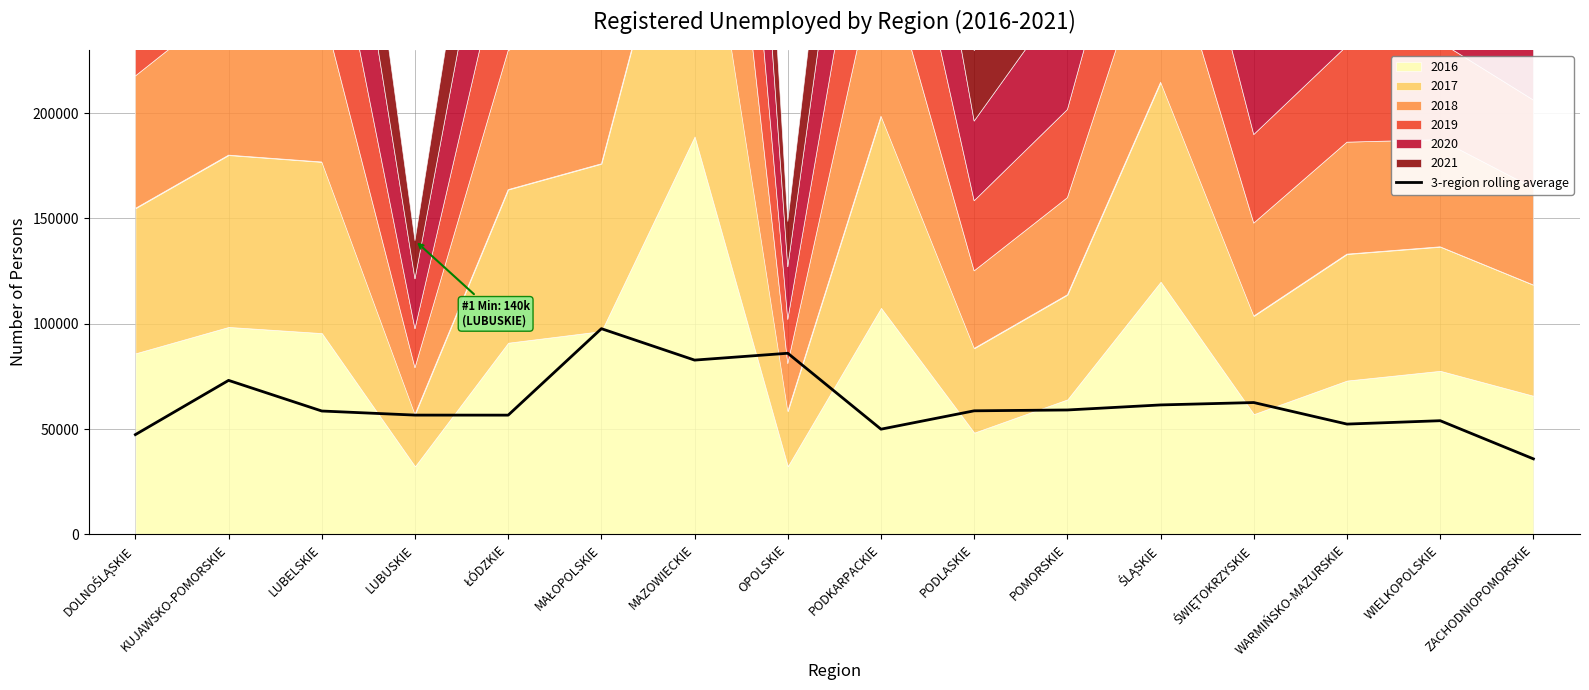

Reading right to left, extract all data points from this chart.

35901.1	54012.0	52406.1	62632.9	61498.8	59101.7	58708.4	49987.6	86028.1	82778.8	97699.3	56652.0	56670.7	58612.2	73152.1	47408.0